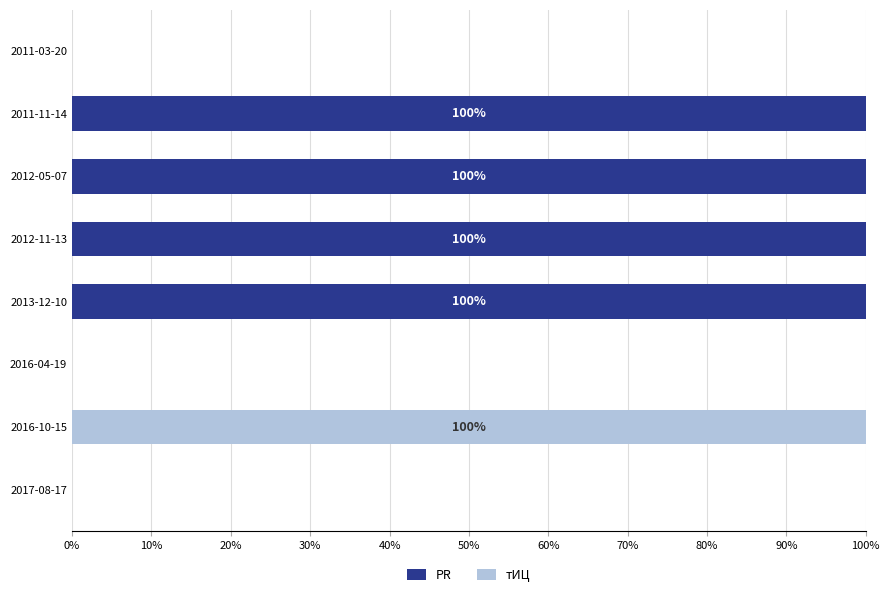

What is the maximum value for PR?

100